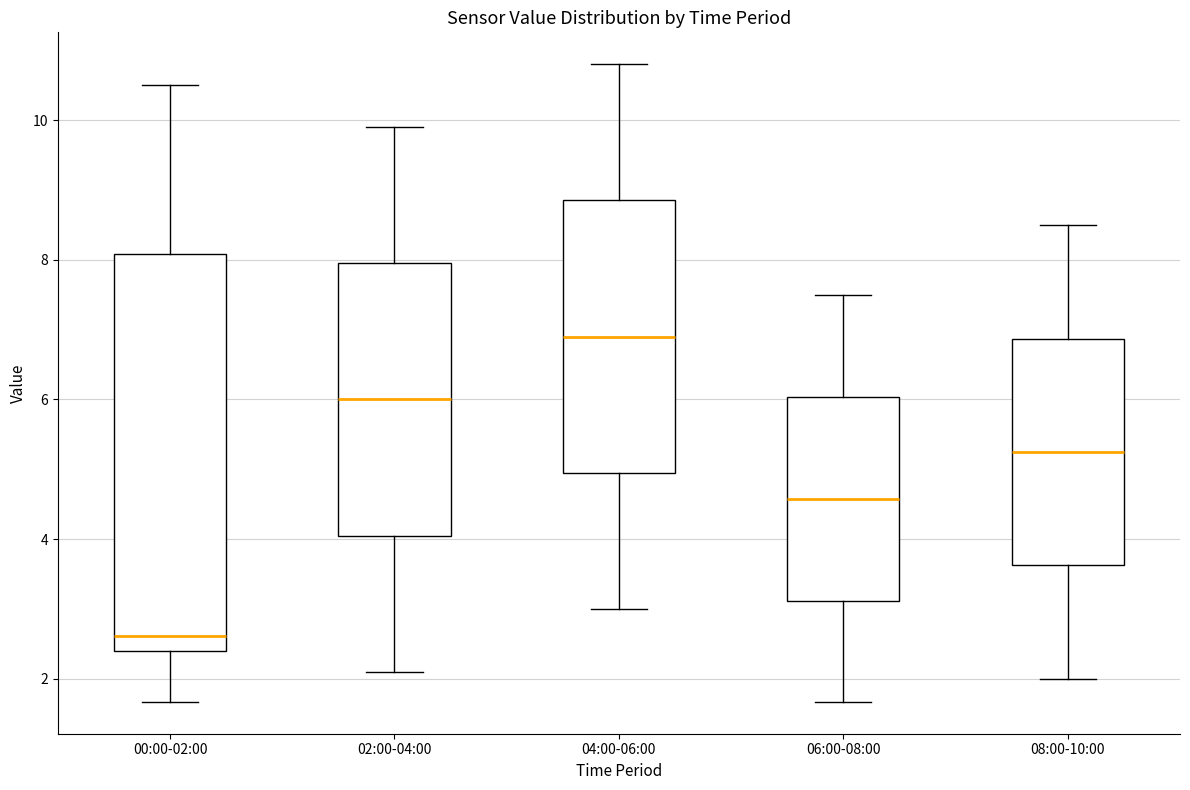

Which box's median line is the lowest?

00:00-02:00